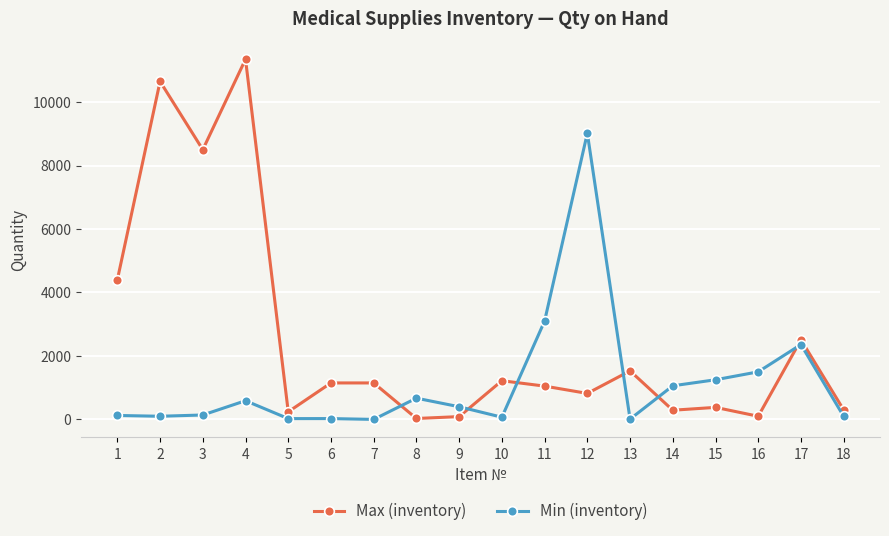

How many data points in Min (inventory) are less than 400?

9